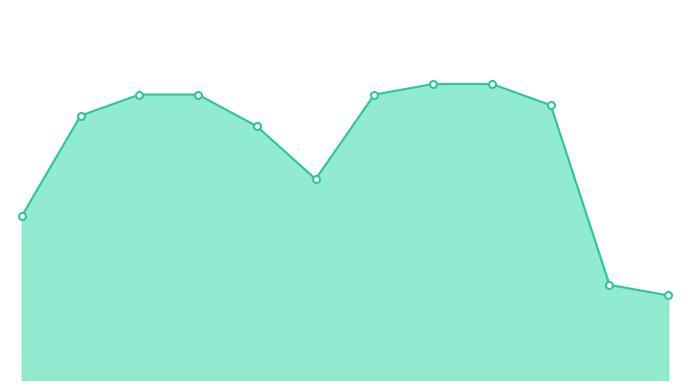

How many lines are shown in the chart?

1